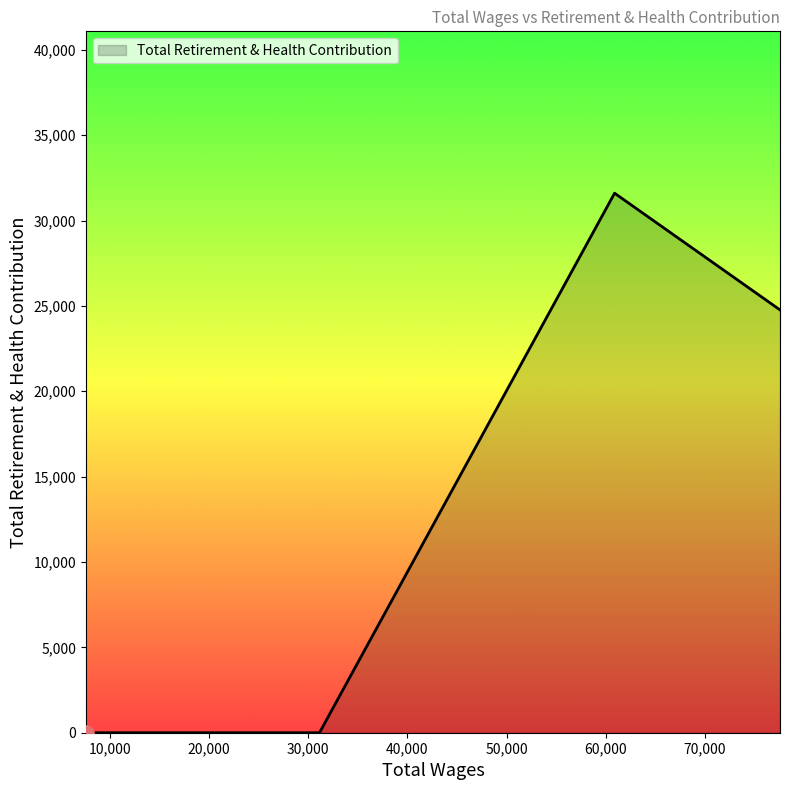

What is the maximum value shown in the chart?

31604